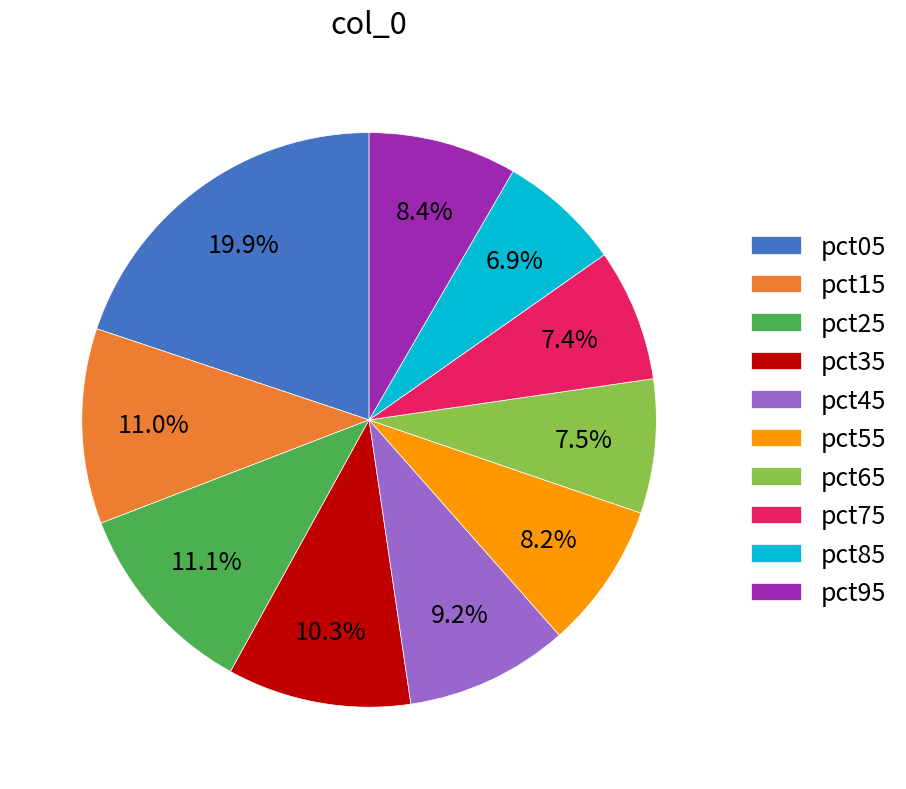

To the nearest percent, what percentage of the pie is pct55?

8%